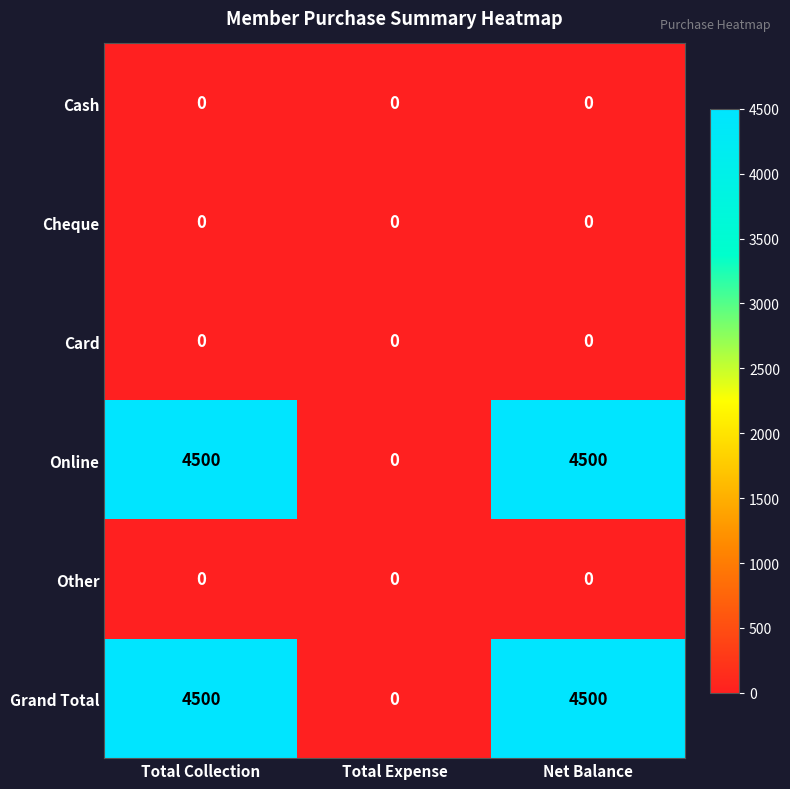

Reading left to right, transcribe all the data shown in this chart.

Cash: 0	0	0
Cheque: 0	0	0
Card: 0	0	0
Online: 4500	0	4500
Other: 0	0	0
Grand Total: 4500	0	4500